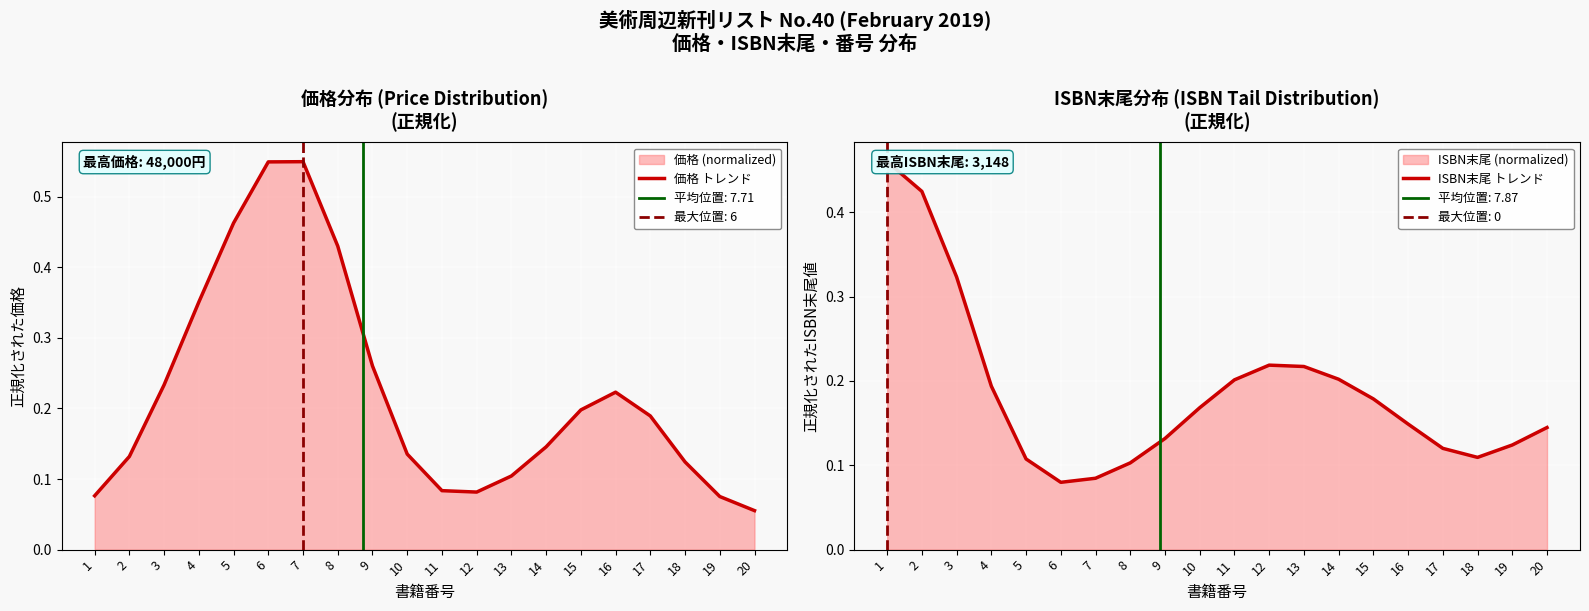

At how many categories does at least one series exceed 0?

20